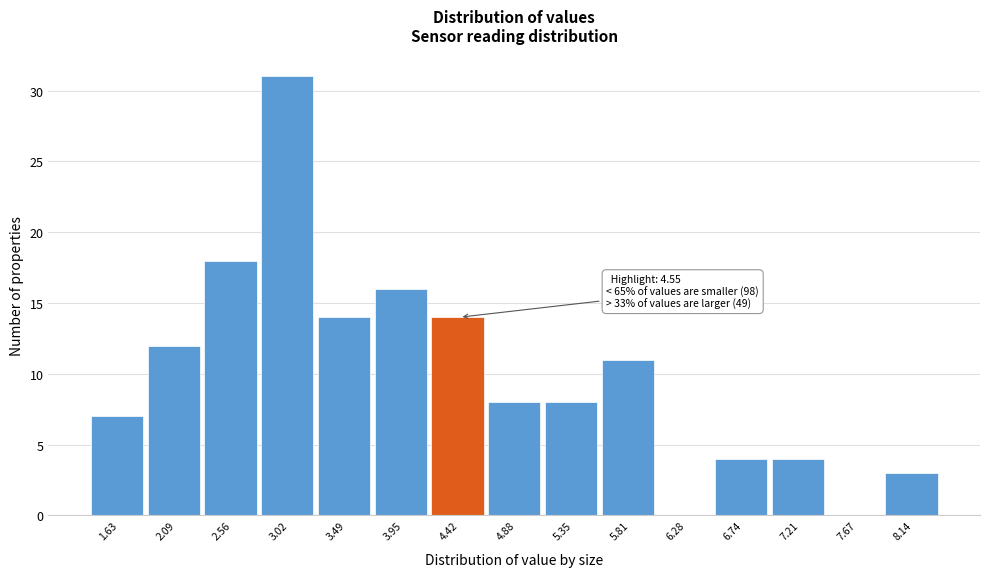

Reading right to left, list all the values displayed in this chart.

8.14=3	7.67=0	7.21=4	6.74=4	6.28=0	5.81=11	5.35=8	4.88=8	4.42=14	3.95=16	3.49=14	3.02=31	2.56=18	2.09=12	1.63=7